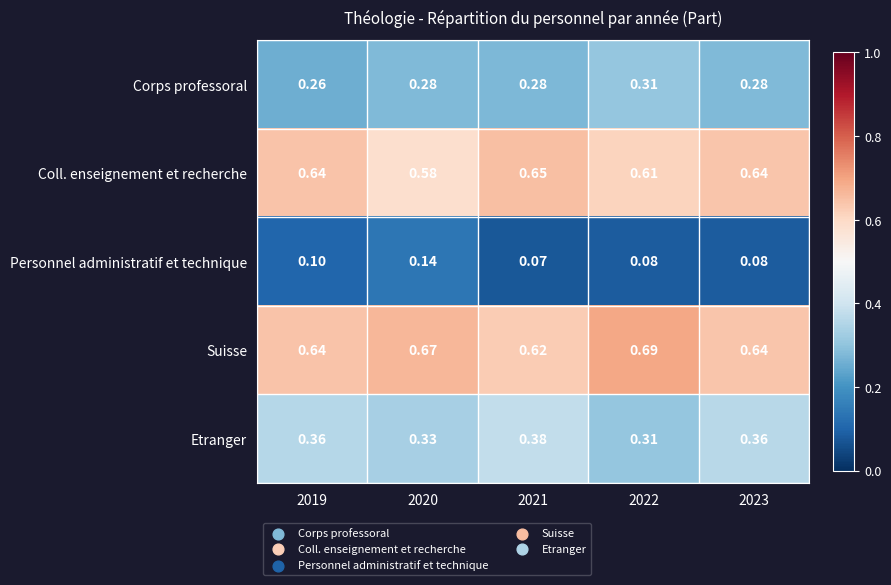

What is the total value across all series at 2021?

2.0